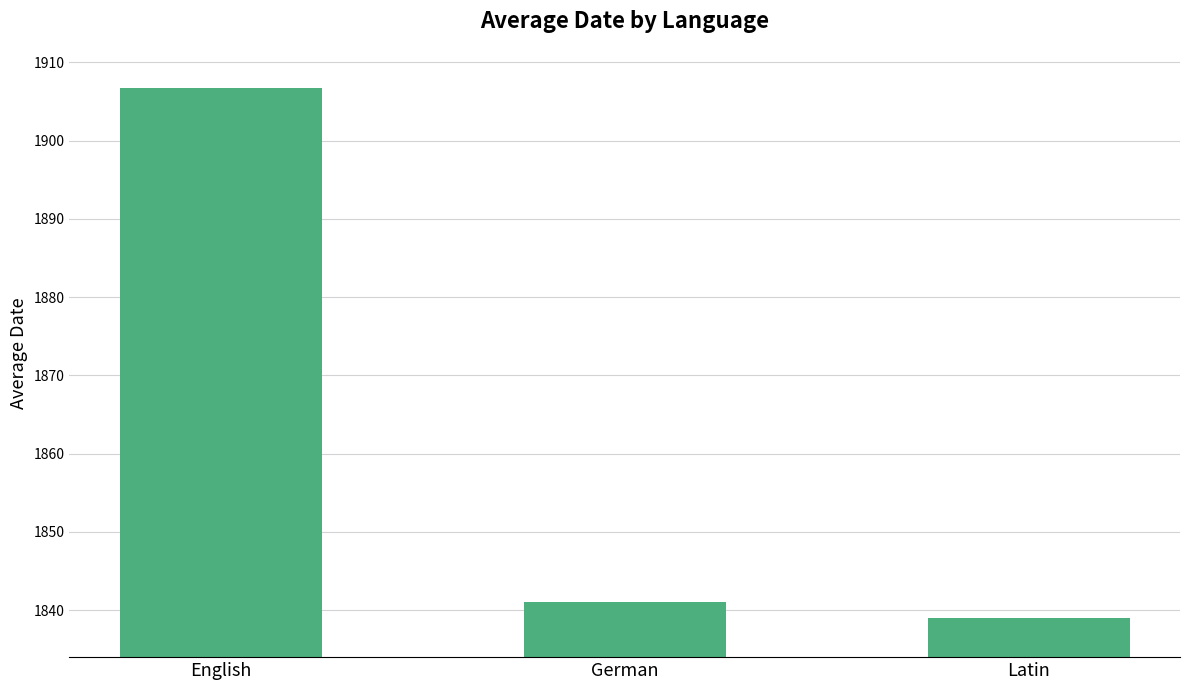

The chart shows a value of 1839.0 at Latin. True or false?

True